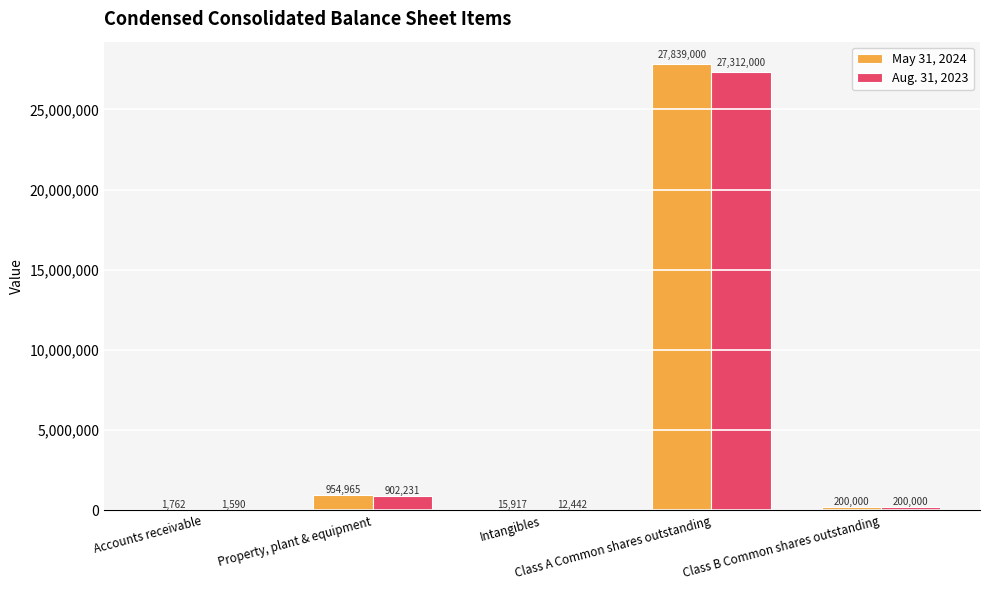

What is the total value across all series at Class B Common shares outstanding?

400000